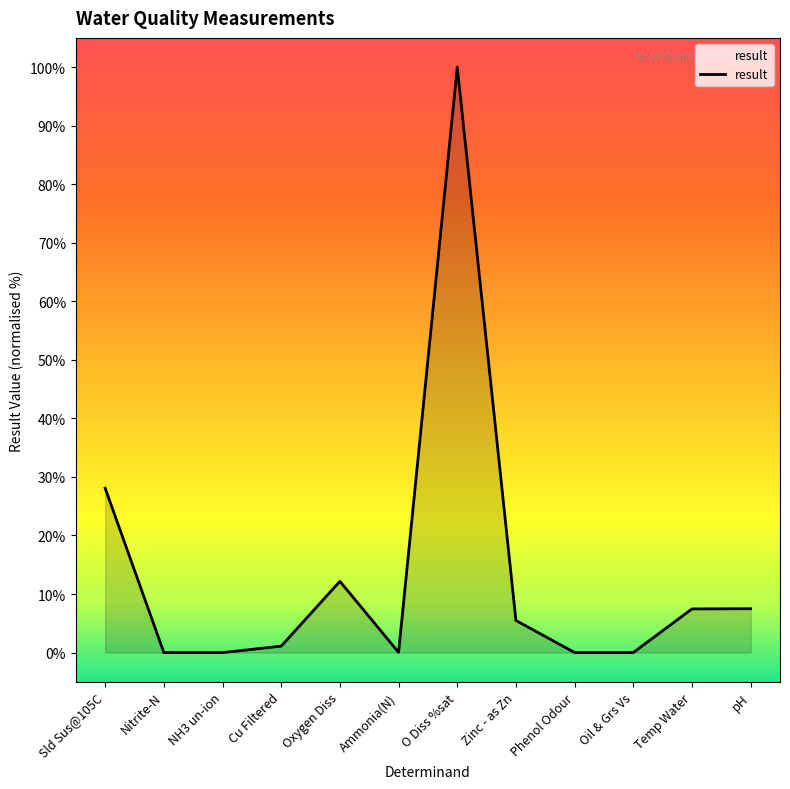

What is the change in value from O Diss %sat to Zinc - as Zn?

-94.5